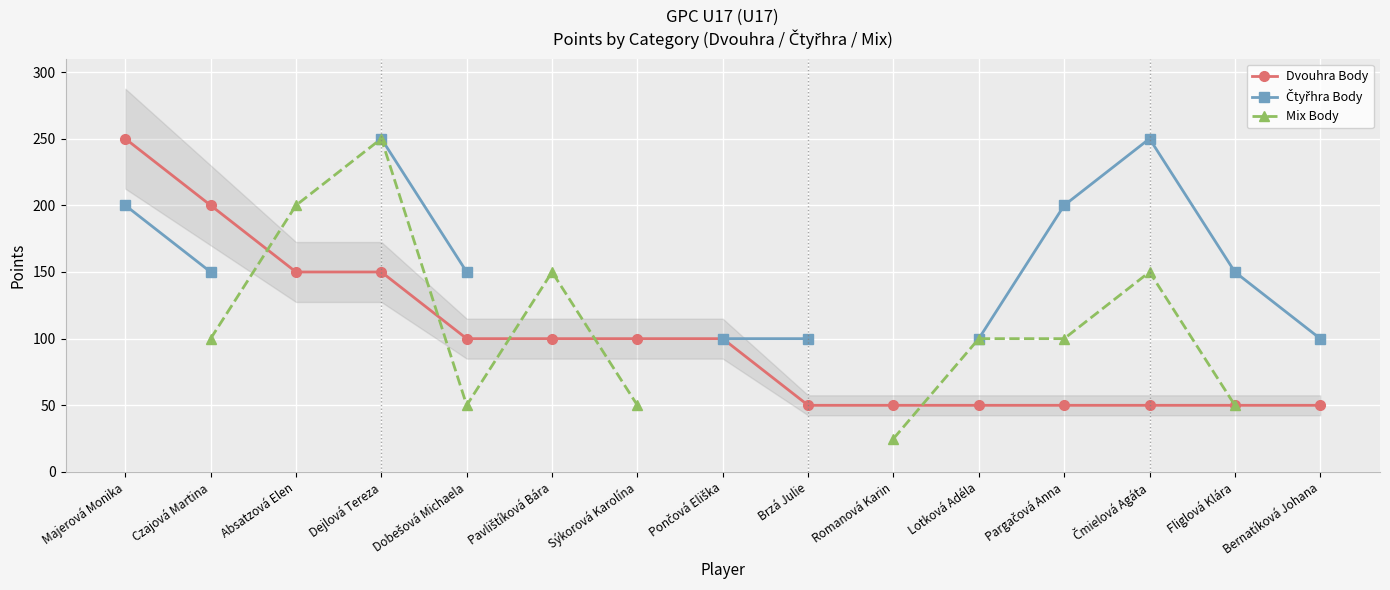

The Dvouhra Body series shows 71.6 at Brzá Julie. True or false?

False